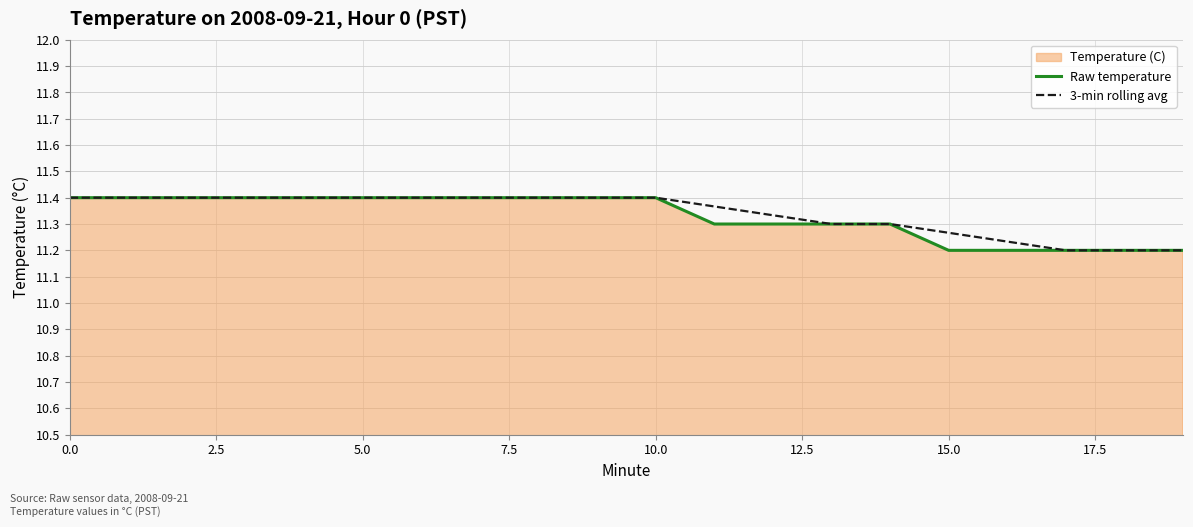

At how many categories does at least one series exceed 11?

20